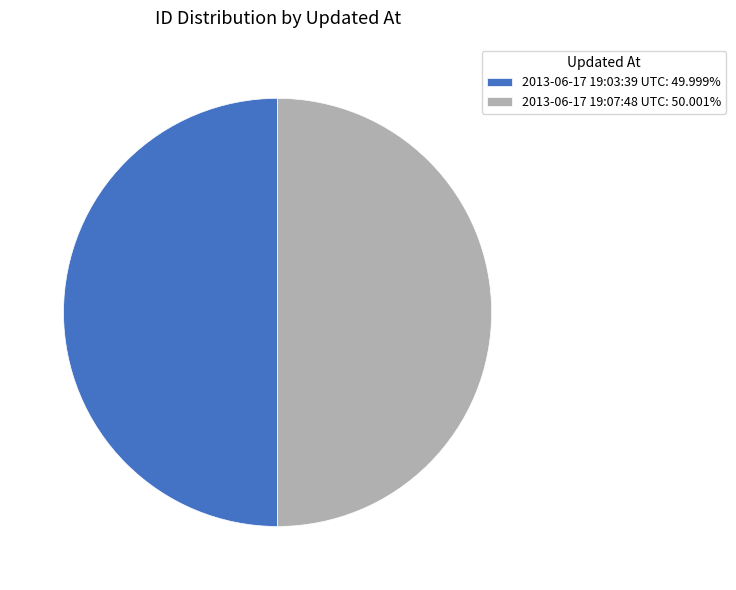

What is the ratio of the value at 2013-06-17 19:03:39 UTC: 49.999% to the value at 2013-06-17 19:07:48 UTC: 50.001%?

1.0